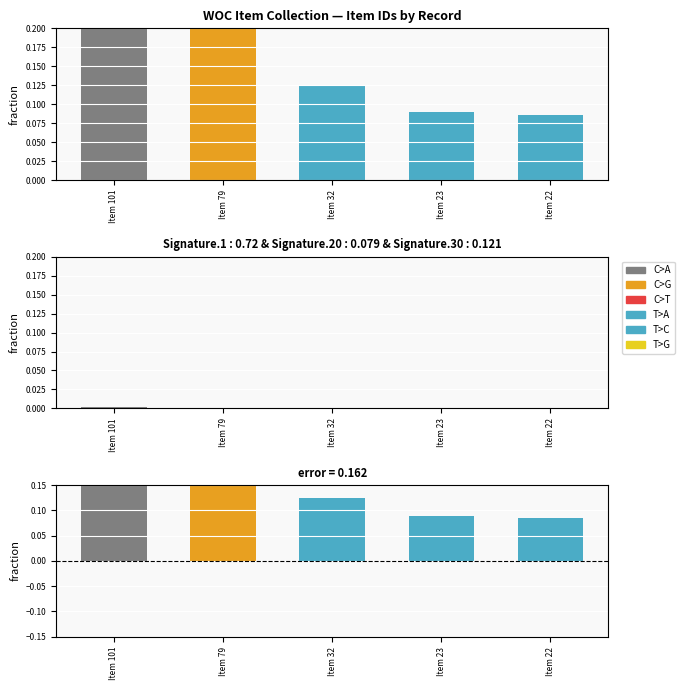

Reading right to left, what are all the values shown in this chart?

Item 22=0.1	Item 23=0.1	Item 32=0.1	Item 79=0.3	Item 101=0.4